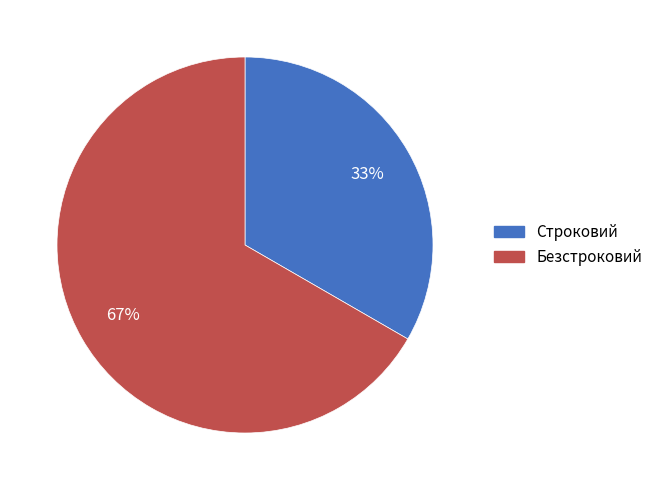

Does any single category account for the majority?

Yes